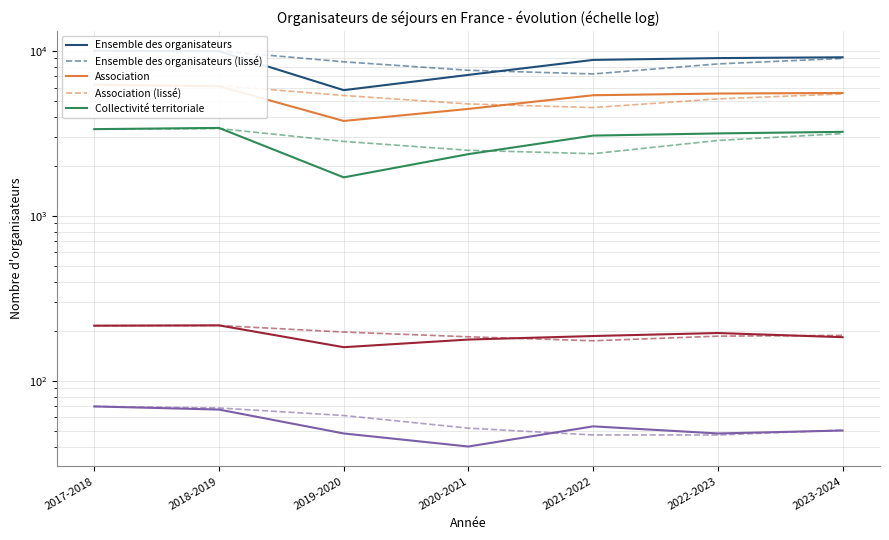

True or false: Collectivité territoriale and Association intersect in this chart.

False